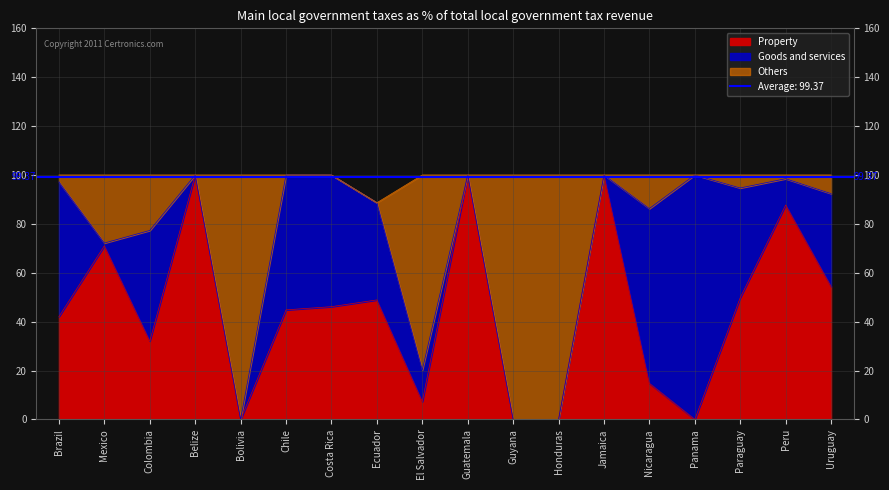

In Property, how many points are higher than both neighbors (excluding endpoints)?

6